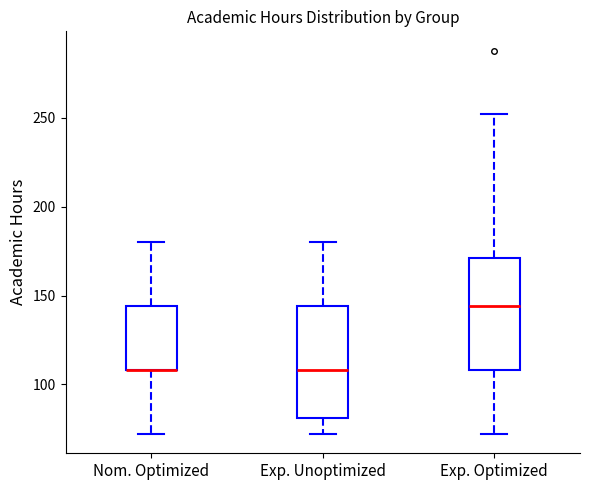

Reading left to right, transcribe this box plot: for each box, give where its median line is, the range the box spans, and where its two whiskers end, as read against the y-axis. The values are not printed on the chart, so give them approximately, as read against the axis.

Nom. Optimized: median 110 (drawn on the box's lower edge), box 110 to 145, whiskers 70 to 180
Exp. Unoptimized: median 110, box 80 to 145, whiskers 70 to 180
Exp. Optimized: median 145, box 110 to 170, whiskers 70 to 250